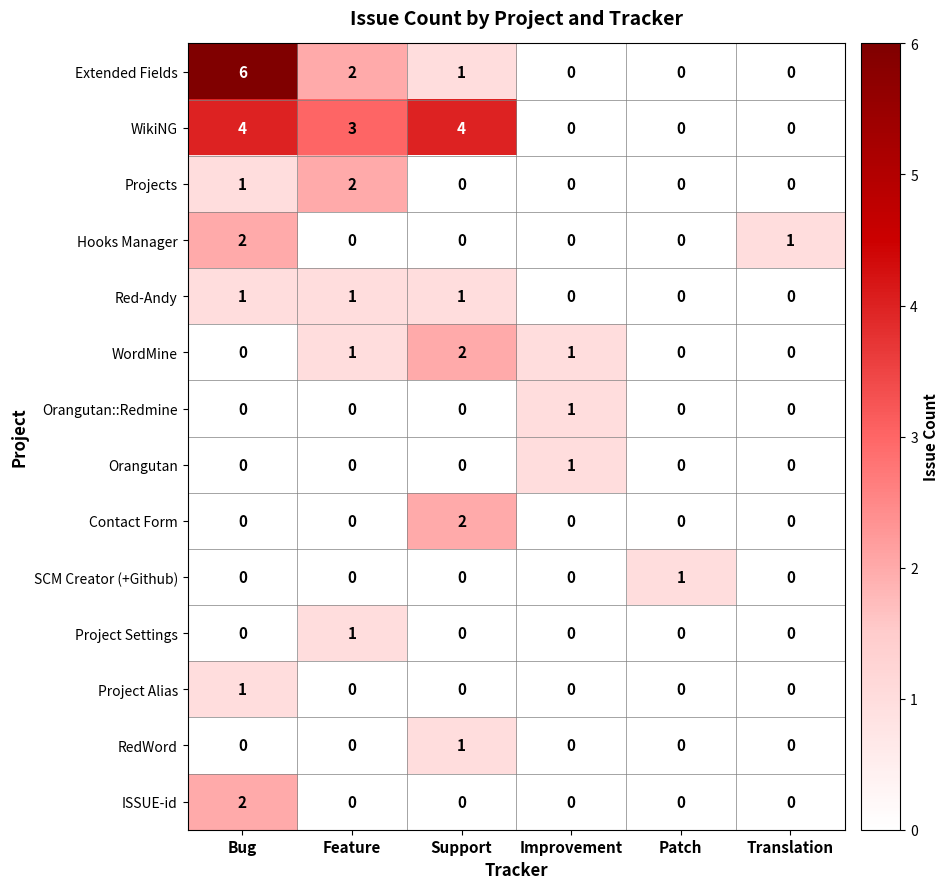

At which category is the sum across all series the highest?

Bug